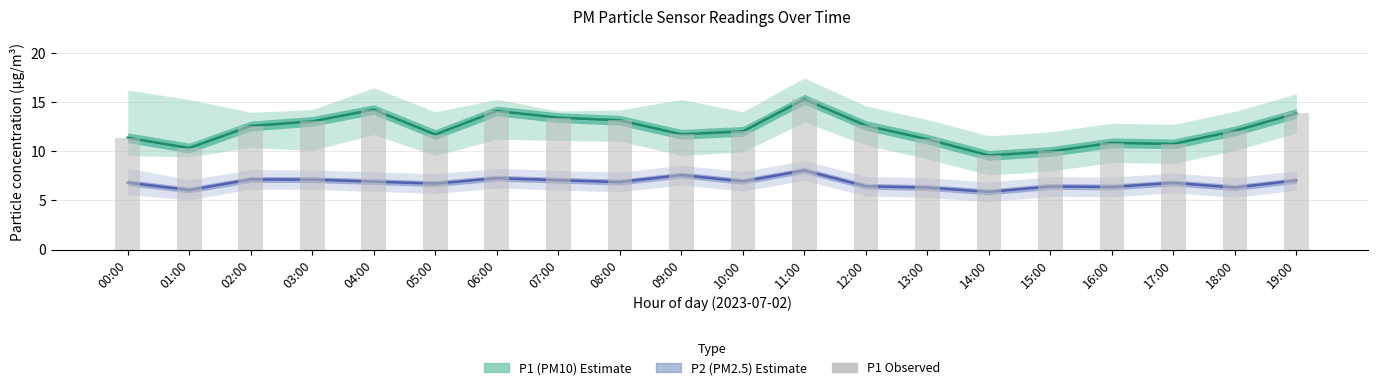

What is the value of the P1 bars bar at the 3rd from the left?

12.6